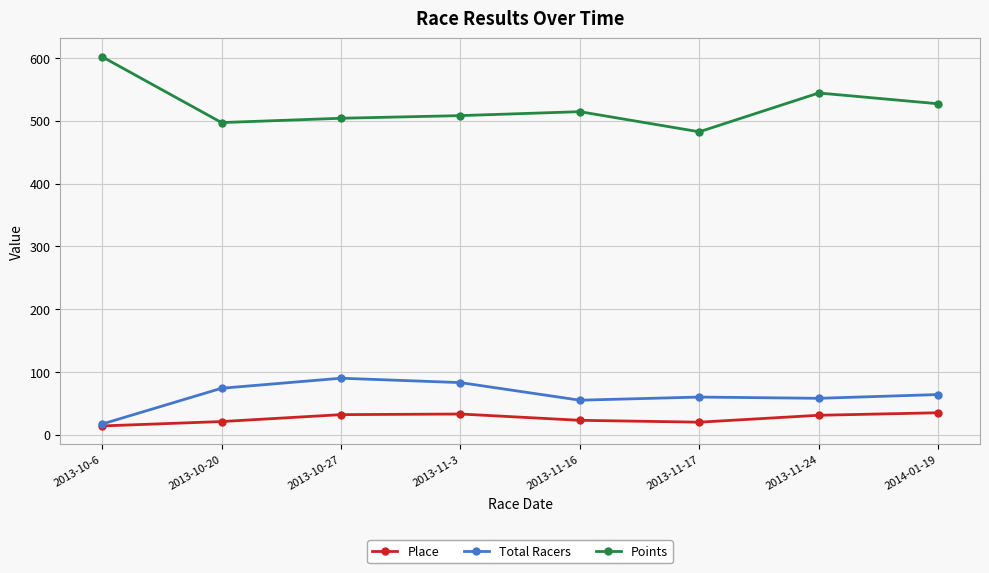

What is the minimum value shown in the chart?

14.0